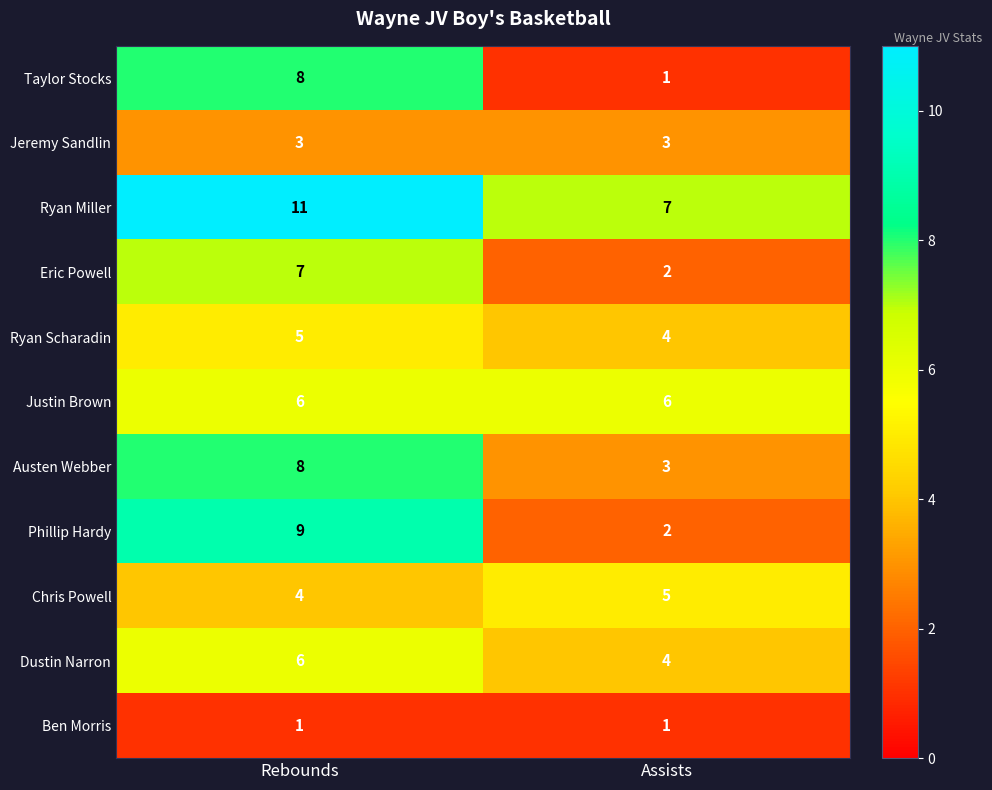

What is the maximum value shown in the chart?

11